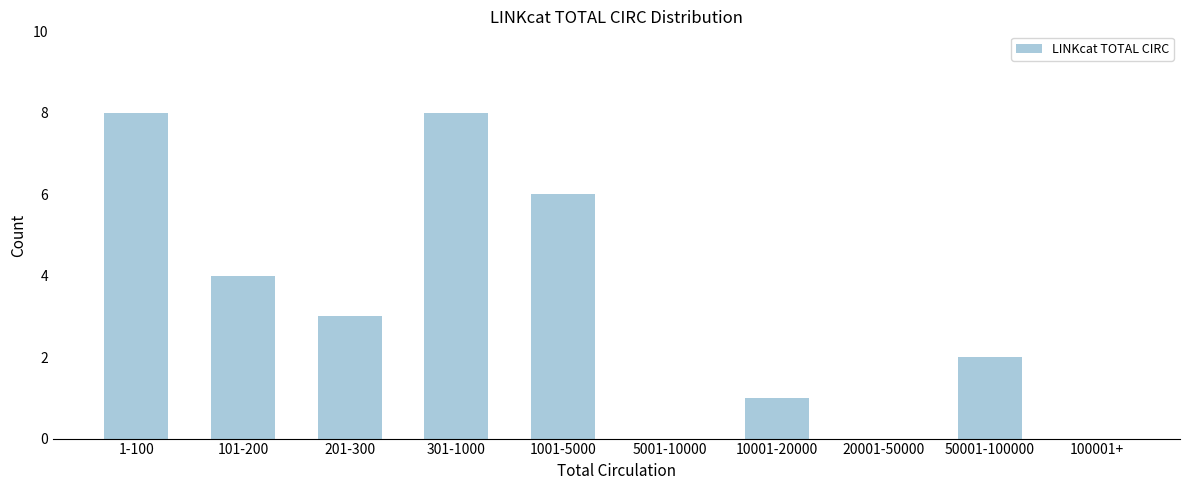

Reading left to right, list all the values displayed in this chart.

1-100=8	101-200=4	201-300=3	301-1000=8	1001-5000=6	5001-10000=0	10001-20000=1	20001-50000=0	50001-100000=2	100001+=0